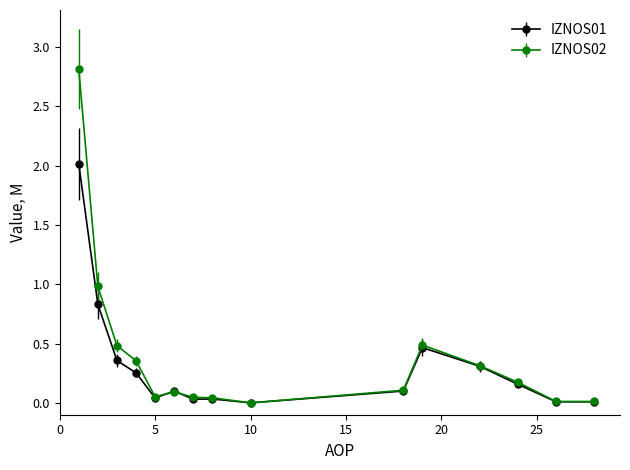

What is the greatest value displayed?

2.8